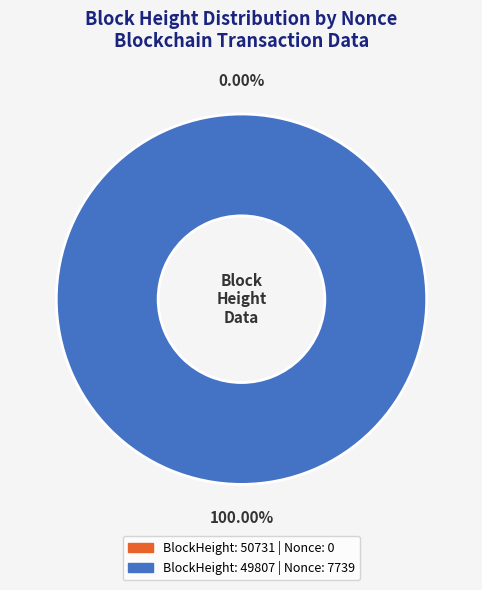

To the nearest percent, what percentage of the pie is 49807?

100%